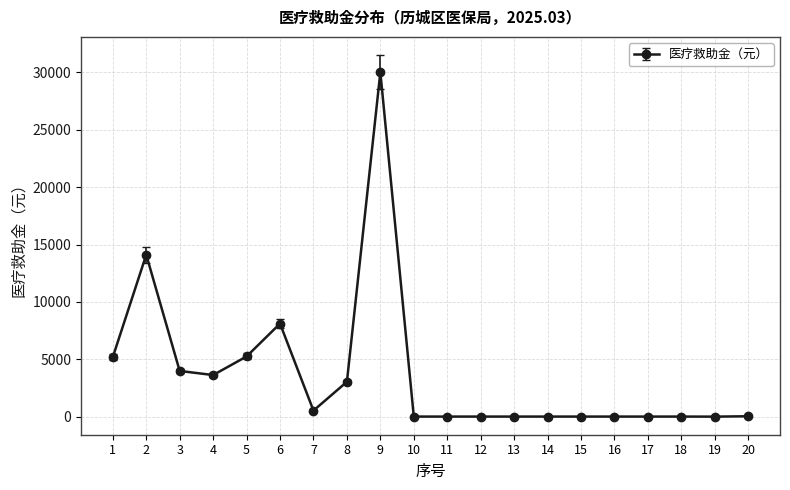

True or false: the data has more than 2 interior local peaks.

True